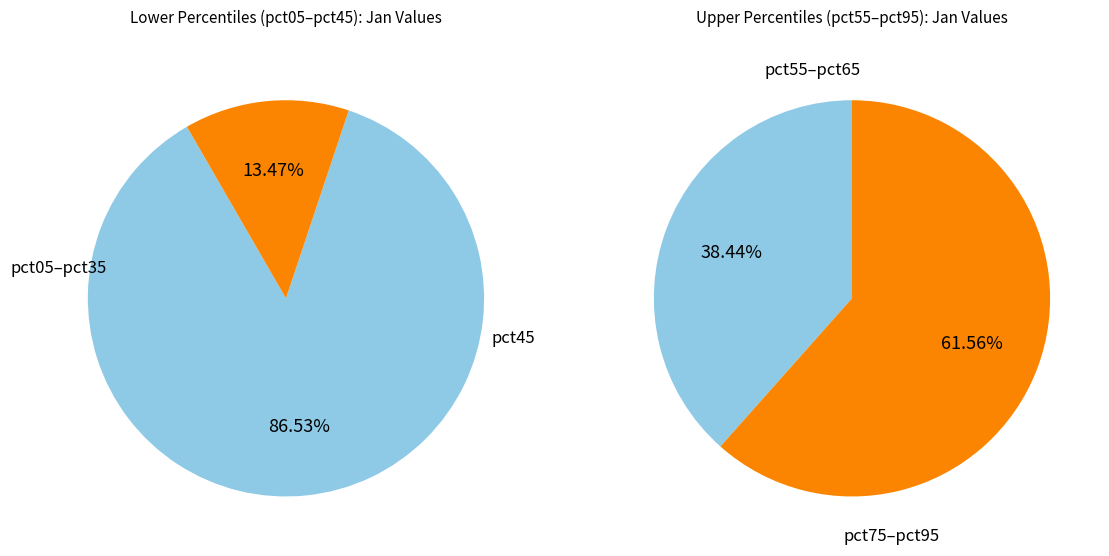

Does pct85 account for over 50% of the chart?

No